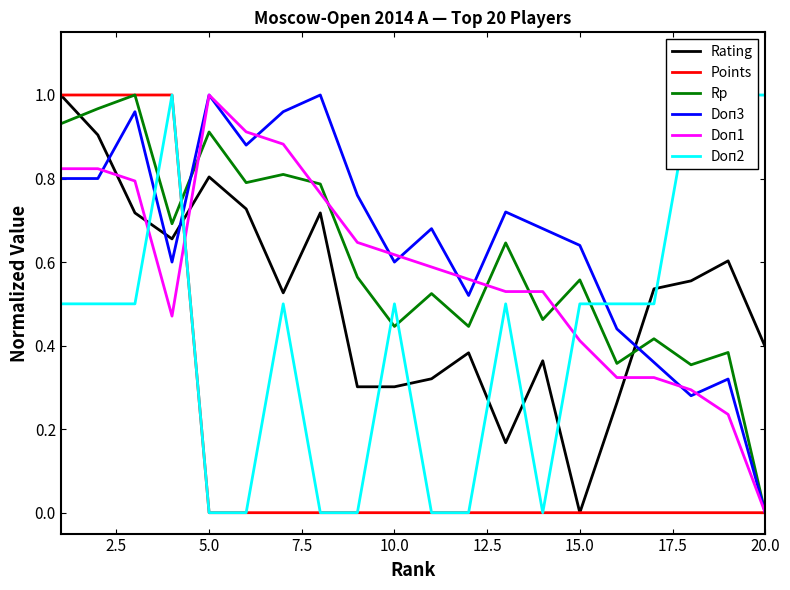

Which series has the largest total across all categories?

Doп3